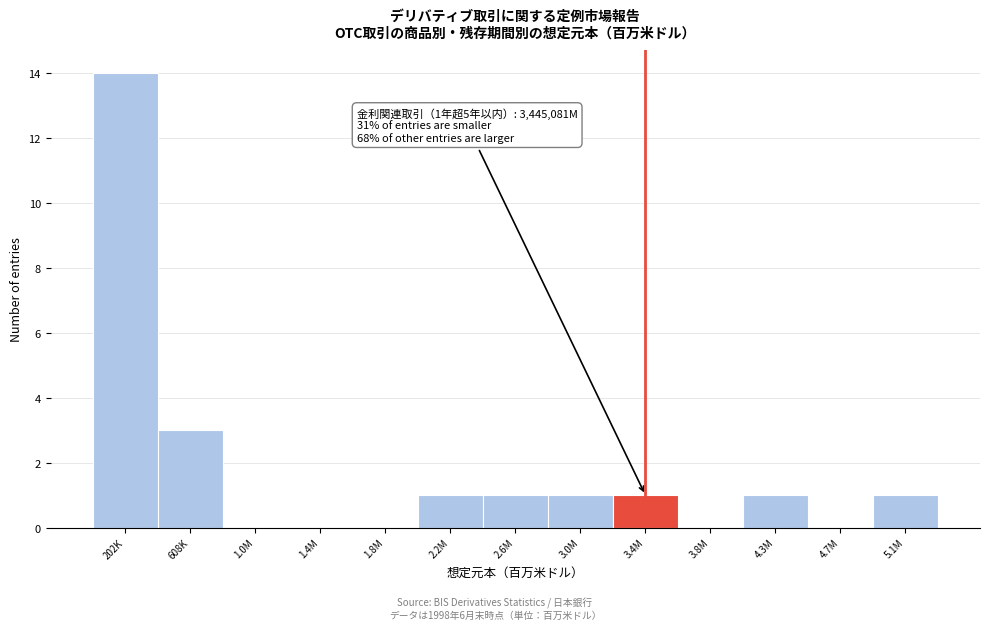

Reading left to right, transcribe all the data shown in this chart.

202K=14	608K=3	1.0M=0	1.4M=0	1.8M=0	2.2M=1	2.6M=1	3.0M=1	3.4M=1	3.8M=0	4.3M=1	4.7M=0	5.1M=1